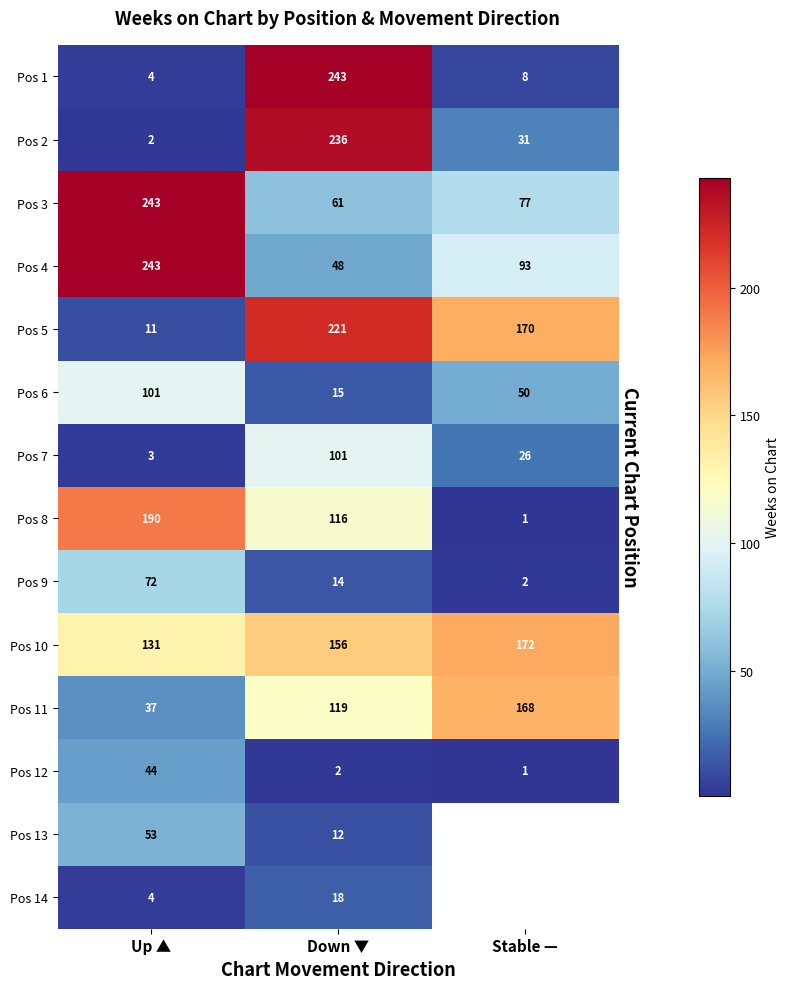

Where is Pos 7 nearest to the value 52?

Stable —